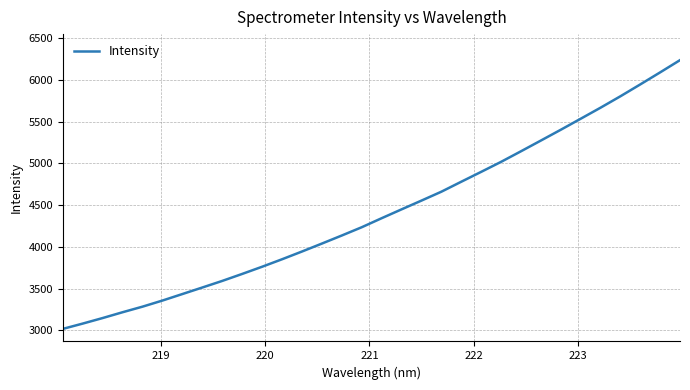

What is the maximum value shown in the chart?

6236.0